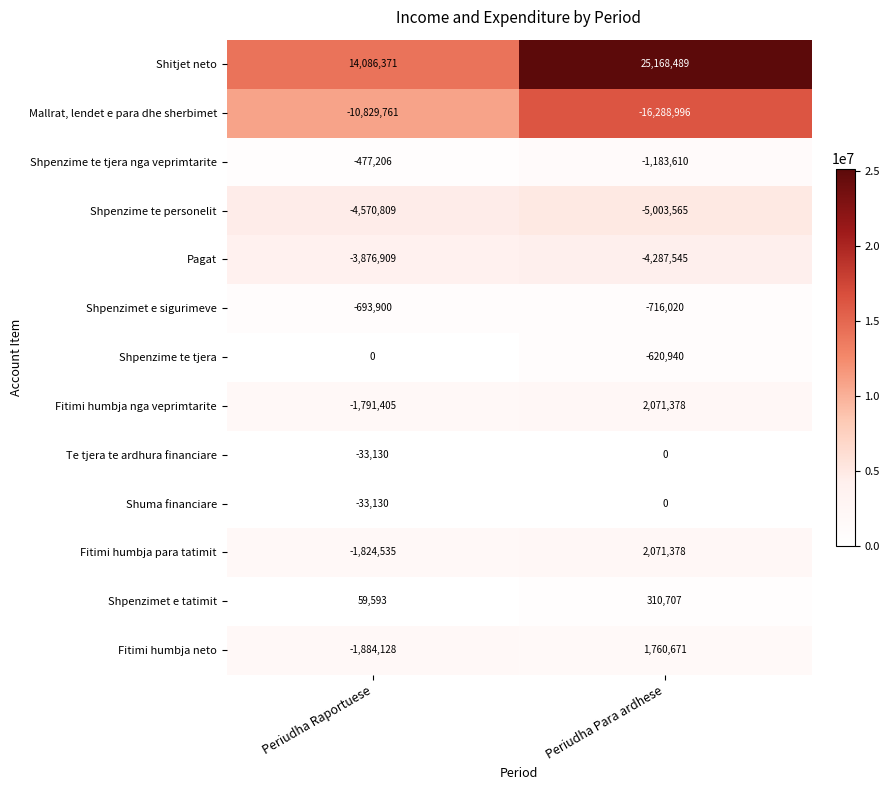

At which category does the chart reach its minimum across all series?

Periudha Para ardhese